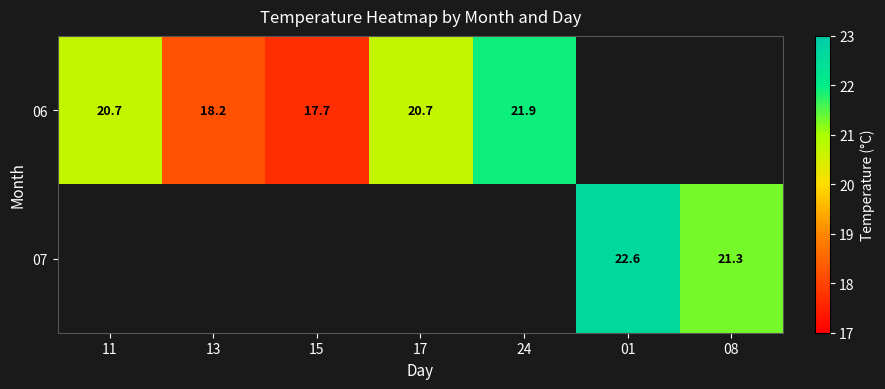

How many data points does each series have?

7